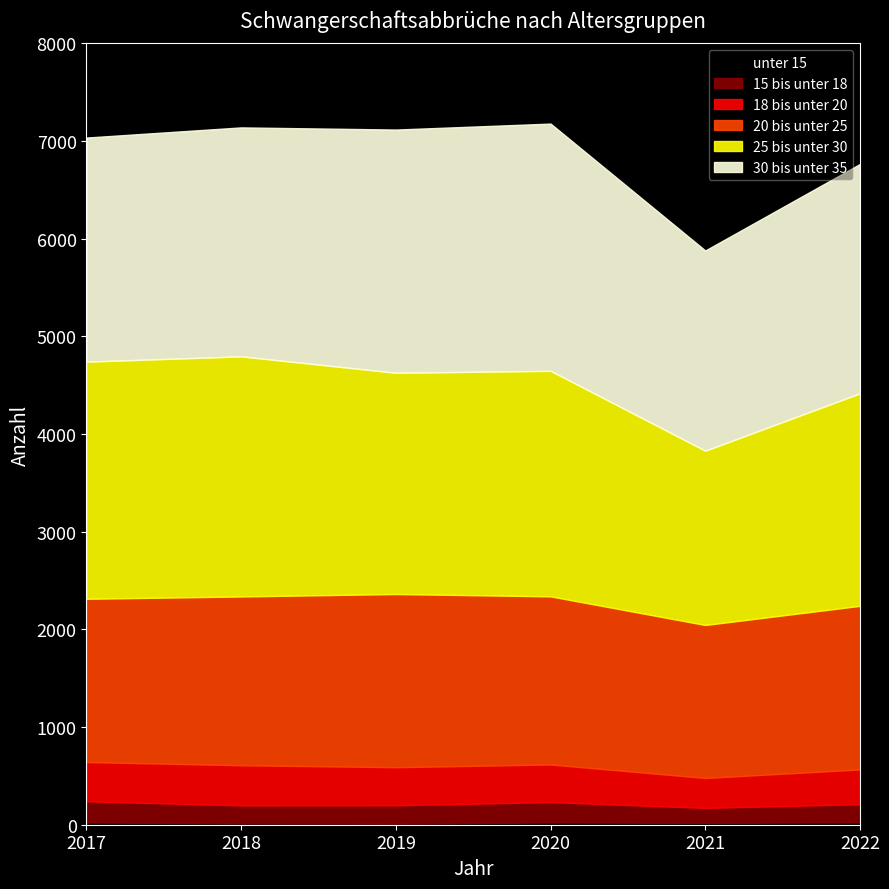

Reading left to right, transcribe all the data shown in this chart.

unter 15: 2017=23	2018=15	2019=12	2020=23	2021=19	2022=24
15 bis unter 18: 2017=217	2018=183	2019=187	2020=209	2021=153	2022=187
18 bis unter 20: 2017=402	2018=411	2019=390	2020=385	2021=307	2022=355
20 bis unter 25: 2017=1671	2018=1728	2019=1773	2020=1721	2021=1566	2022=1675
25 bis unter 30: 2017=2428	2018=2458	2019=2265	2020=2309	2021=1784	2022=2176
30 bis unter 35: 2017=2294	2018=2344	2019=2490	2020=2531	2021=2050	2022=2348